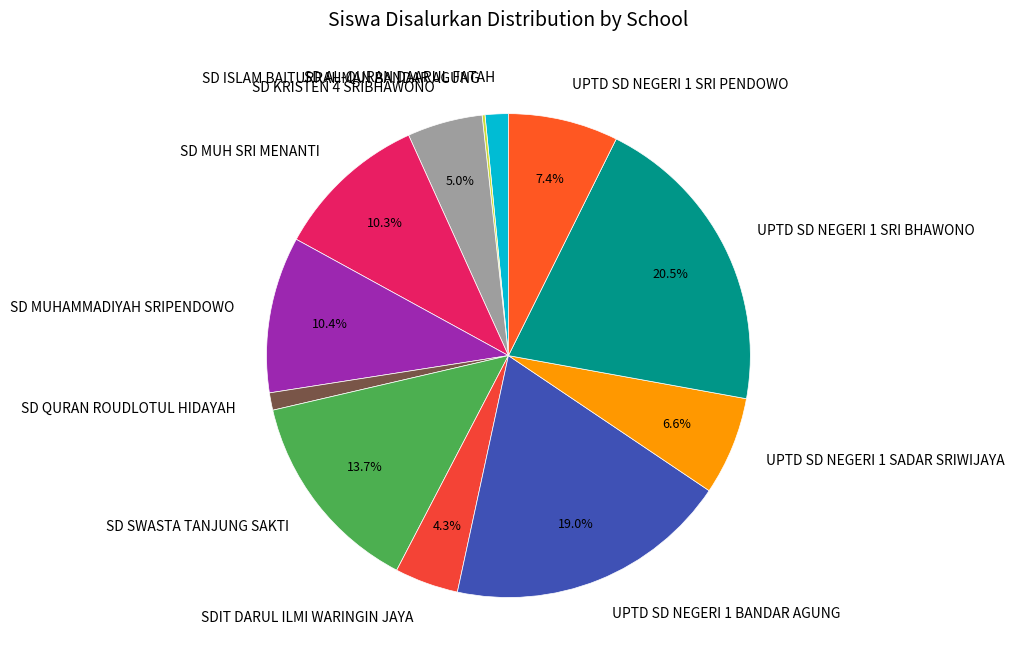

To the nearest percent, what is the difference between the SDIT DARUL ILMI WARINGIN JAYA and UPTD SD NEGERI 1 BANDAR AGUNG slice percentages?

15%